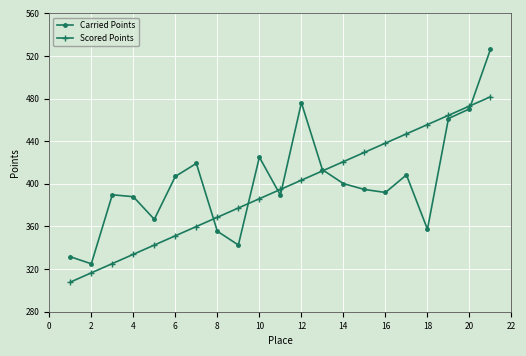

Rank the series by their average value, from lowest to highest.

Scored Points, Carried Points